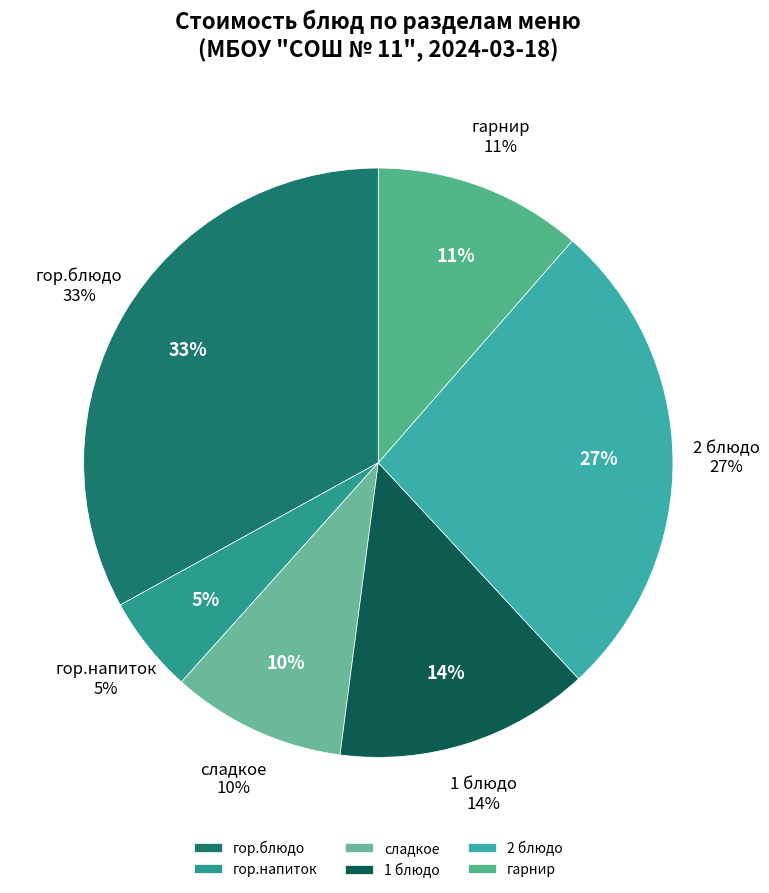

Which category has the biggest portion of the pie?

гор.блюдо